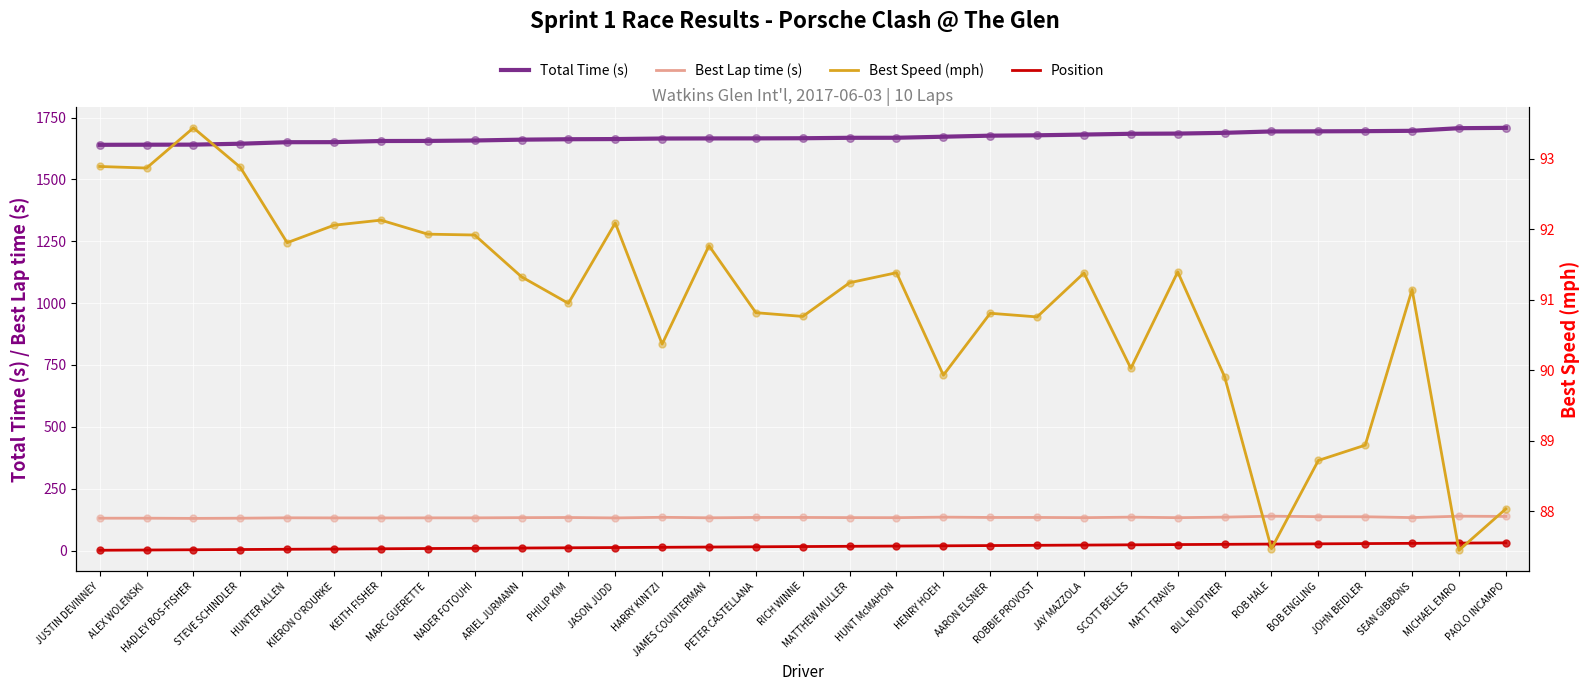

Which series contains the lowest Y value?

Position